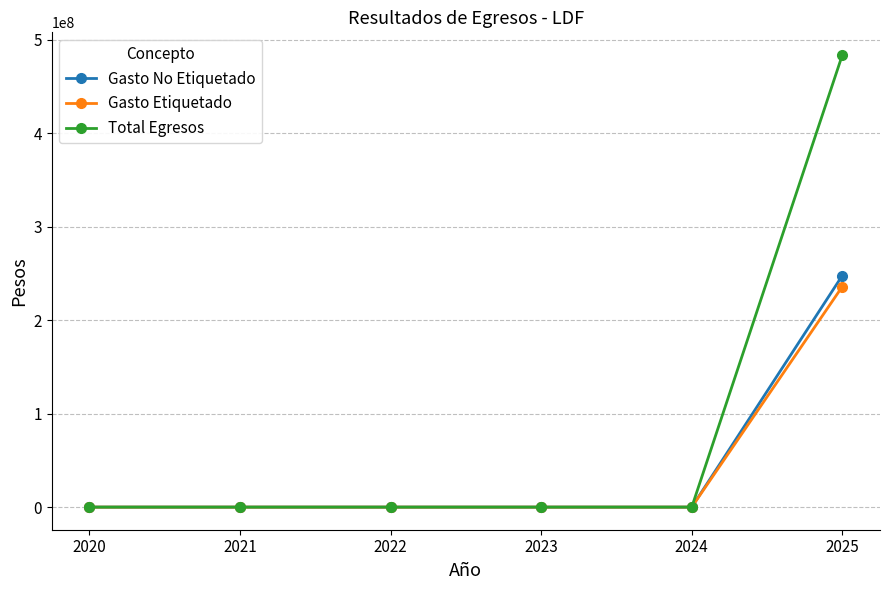

True or false: Total Egresos has more than 2 points higher than both neighbors.

False